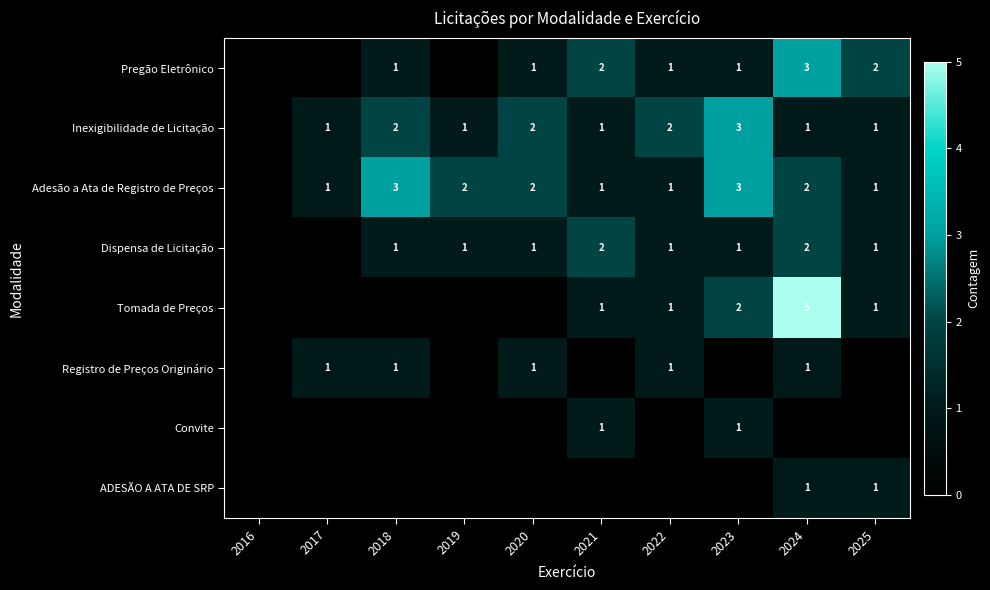

Which category has the lowest value across all series?

2016